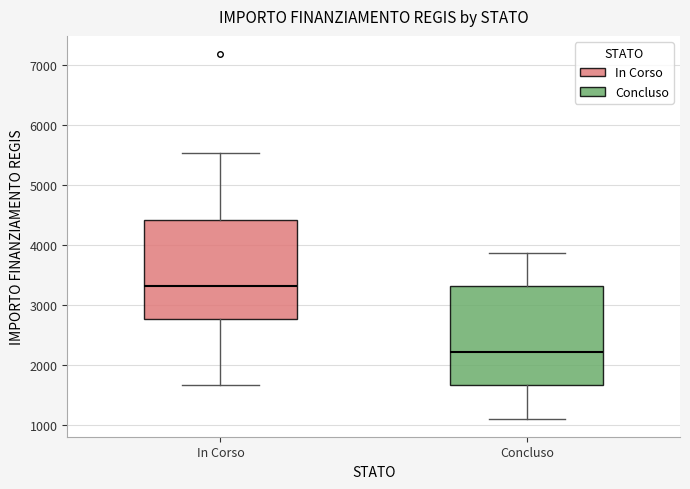

Reading left to right, transcribe this box plot: for each box, give where its median line is, the range the box spans, and where its two whiskers end, as read against the y-axis. The values are not printed on the chart, so give them approximately, as read against the axis.

In Corso: median 3300, box 2800 to 4400, whiskers 1700 to 5500
Concluso: median 2200, box 1700 to 3300, whiskers 1100 to 3900